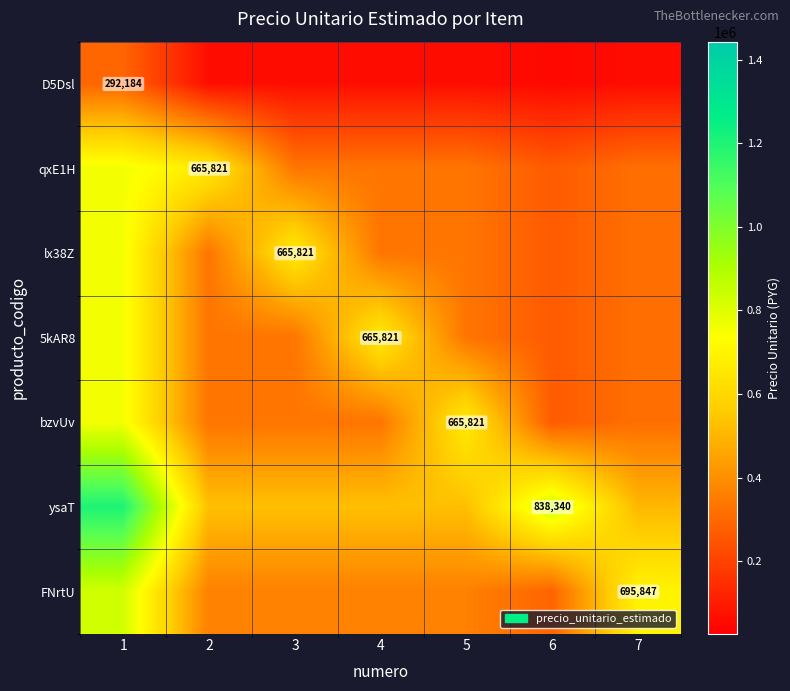

Count the number of categories in the chart.

7